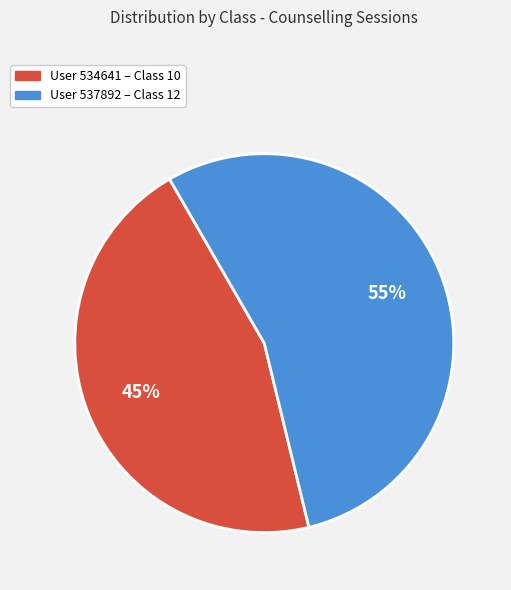

To the nearest percent, what is the average slice percentage?

50%